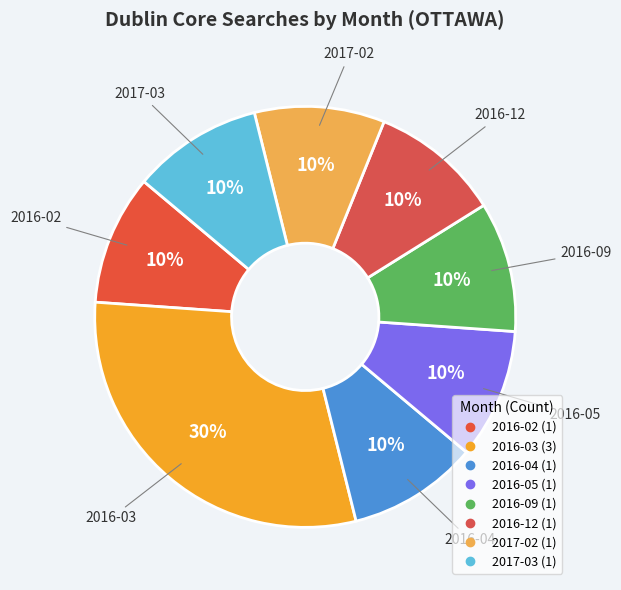

Count the number of slices in the pie.

8